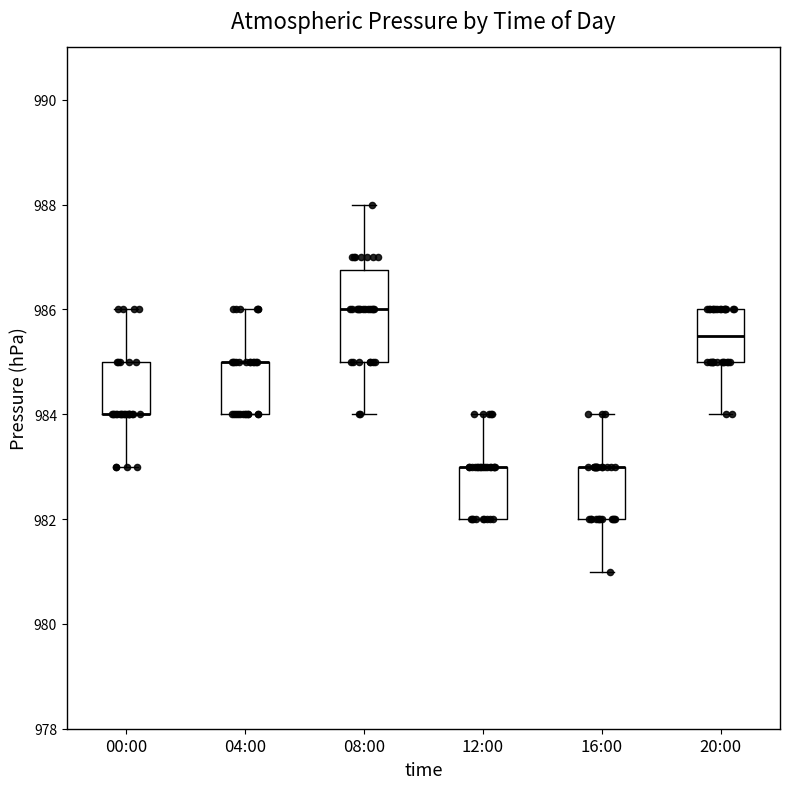

Reading left to right, transcribe this box plot: for each box, give where its median line is, the range the box spans, and where its two whiskers end, as read against the y-axis. The values are not printed on the chart, so give them approximately, as read against the axis.

00:00: median 984.0 (drawn on the box's lower edge), box 984.0 to 985.0, whiskers 983.0 to 986.0
04:00: median 985.0 (drawn on the box's upper edge), box 984.0 to 985.0, whiskers 984.0 to 986.0
08:00: median 986.0, box 985.0 to 986.8, whiskers 984.0 to 988.0
12:00: median 983.0 (drawn on the box's upper edge), box 982.0 to 983.0, whiskers 982.0 to 984.0
16:00: median 983.0 (drawn on the box's upper edge), box 982.0 to 983.0, whiskers 981.0 to 984.0
20:00: median 985.6, box 985.0 to 986.0, whiskers 984.0 to 986.0